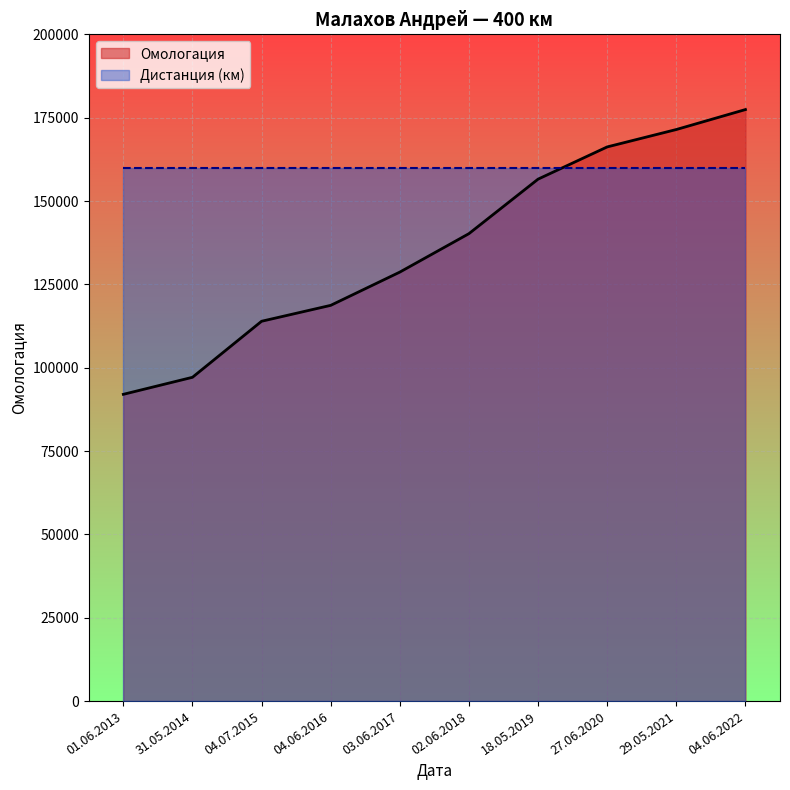

The chart shows a value of 187028 at 04.06.2016. True or false?

False